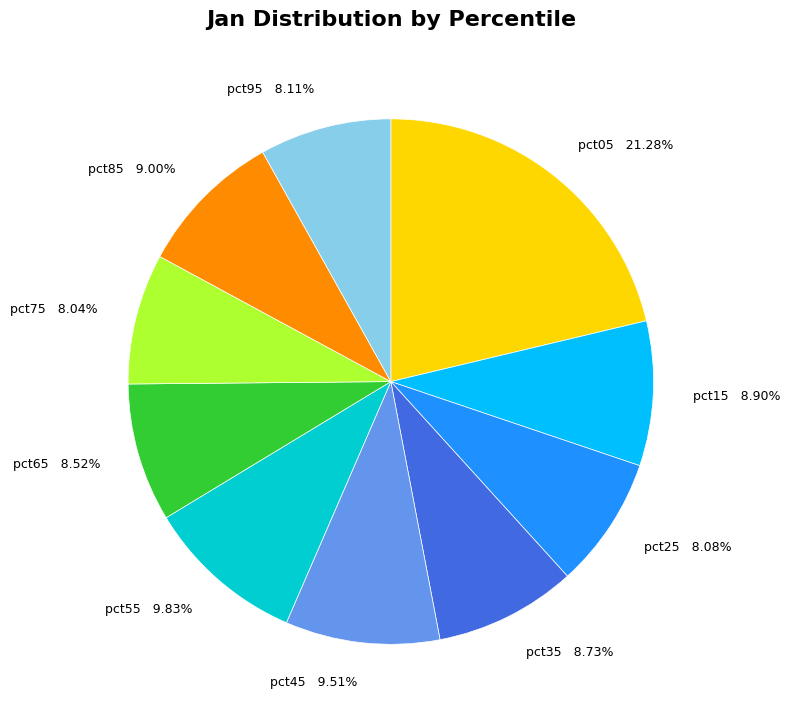

How many segments does this pie chart have?

10